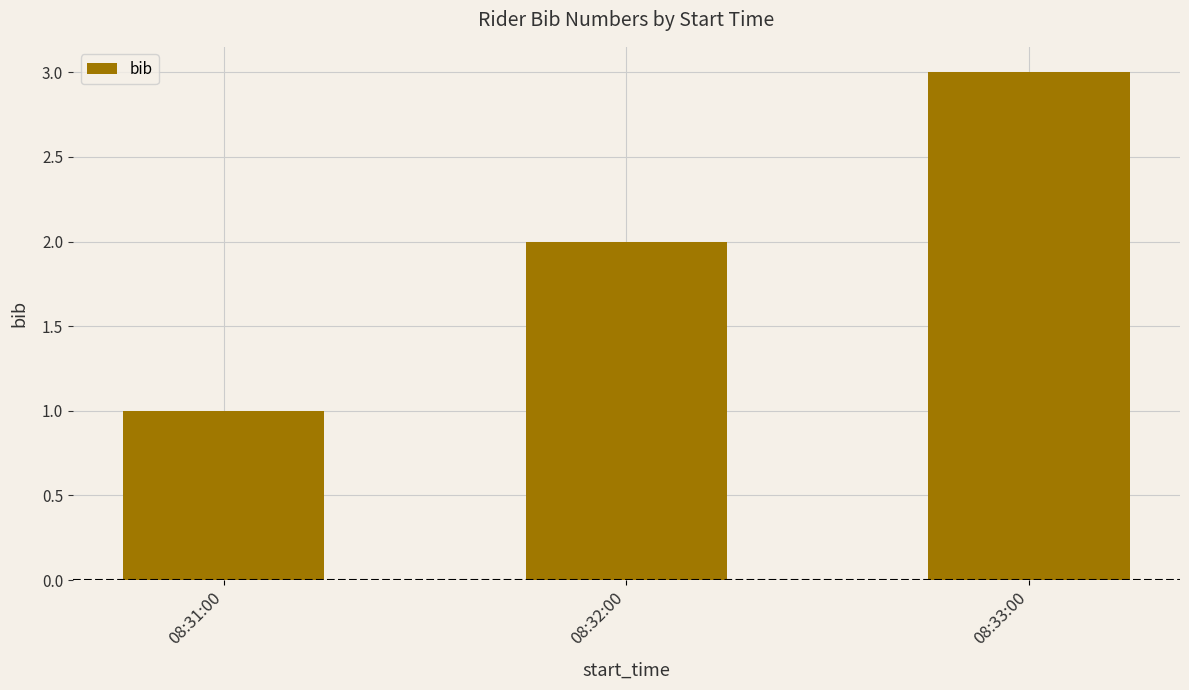

The chart shows a value of 3 at 08:32:00. True or false?

False